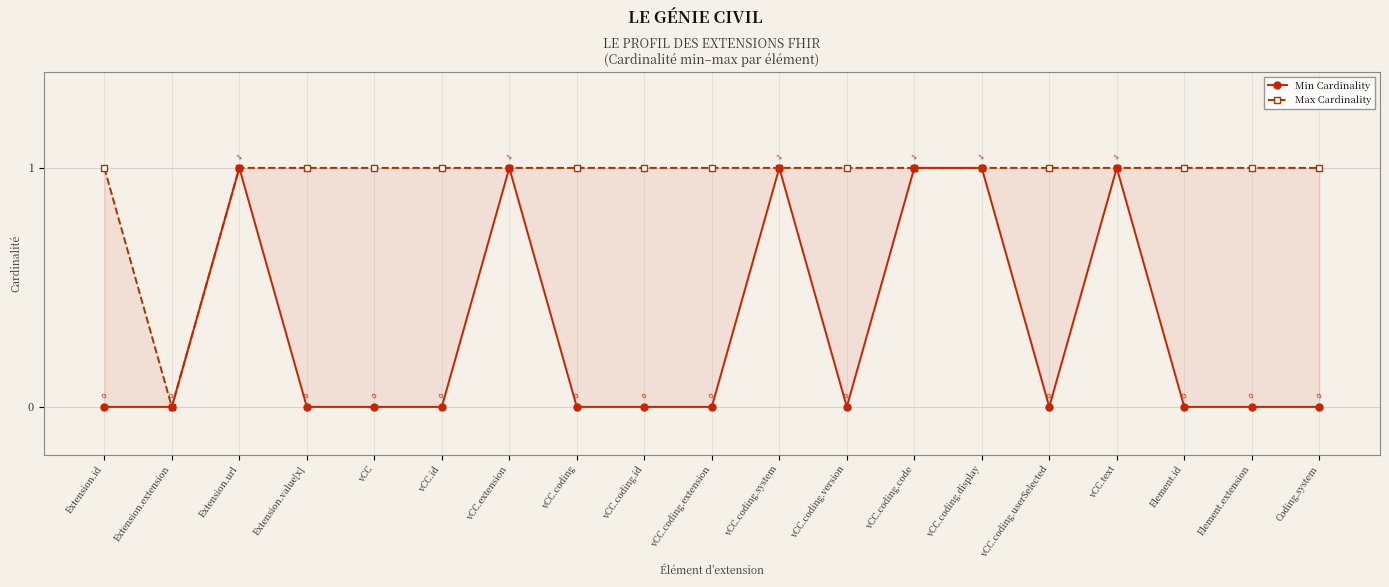

List the labels in order of Max Cardinality value, smallest first.

Extension.extension, Extension.id, Extension.url, Extension.value[x], vCC, vCC.id, vCC.extension, vCC.coding, vCC.coding.id, vCC.coding.extension, vCC.coding.system, vCC.coding.version, vCC.coding.code, vCC.coding.display, vCC.coding.userSelected, vCC.text, Element.id, Element.extension, Coding.system